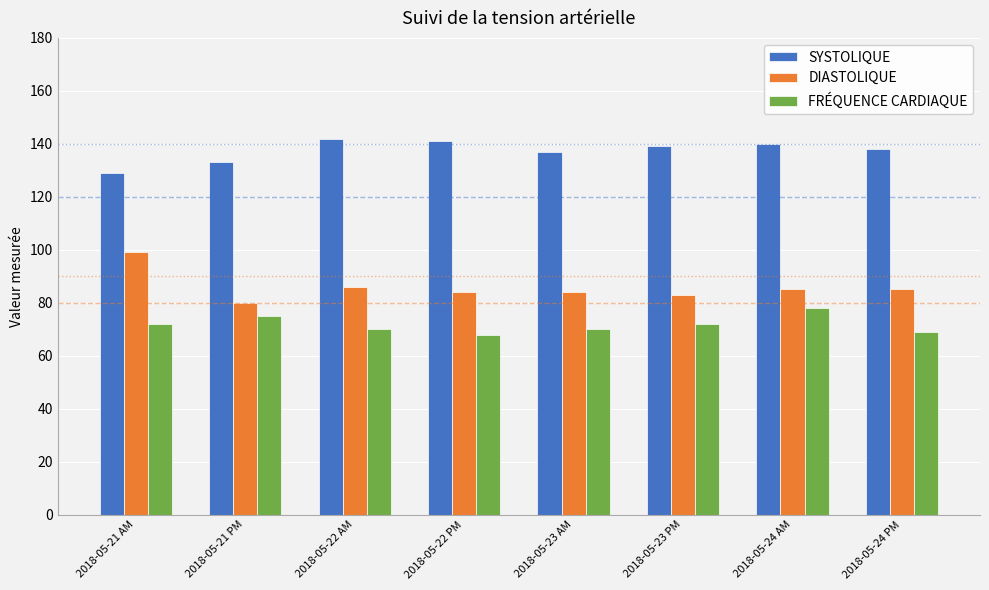

At which label does DIASTOLIQUE reach its minimum?

2018-05-21 PM